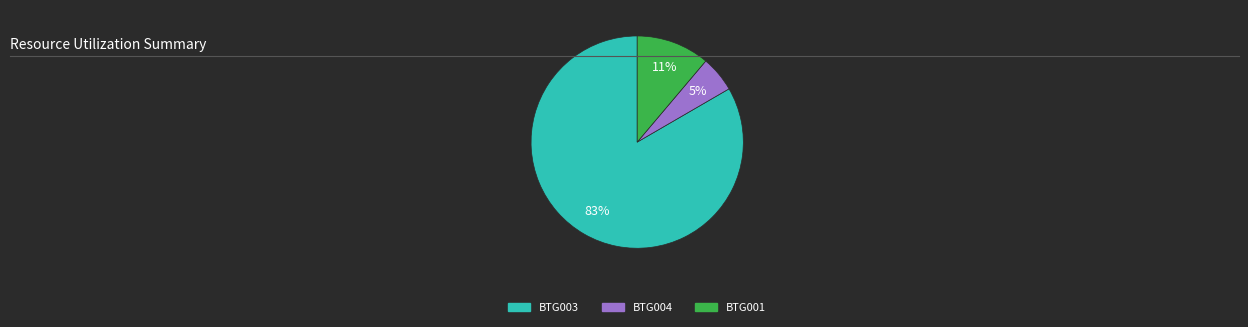

Does any single category account for the majority?

Yes